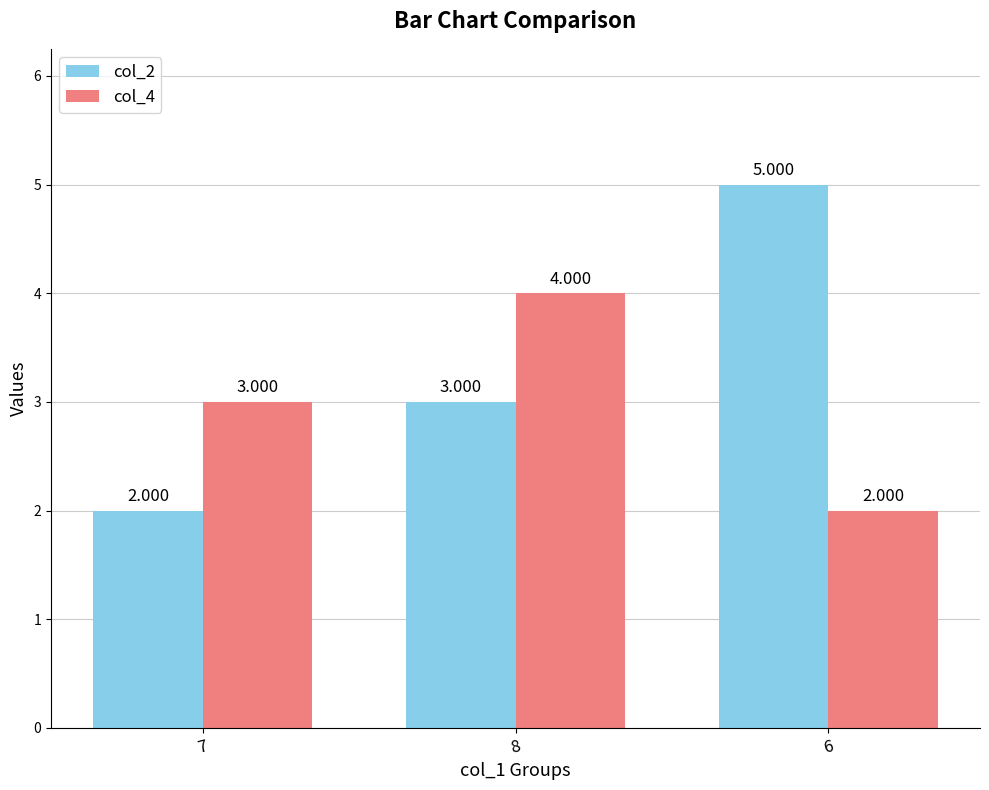

Reading right to left, what are all the values shown in this chart?

col_2: 6=5	8=3	7=2
col_4: 6=2	8=4	7=3